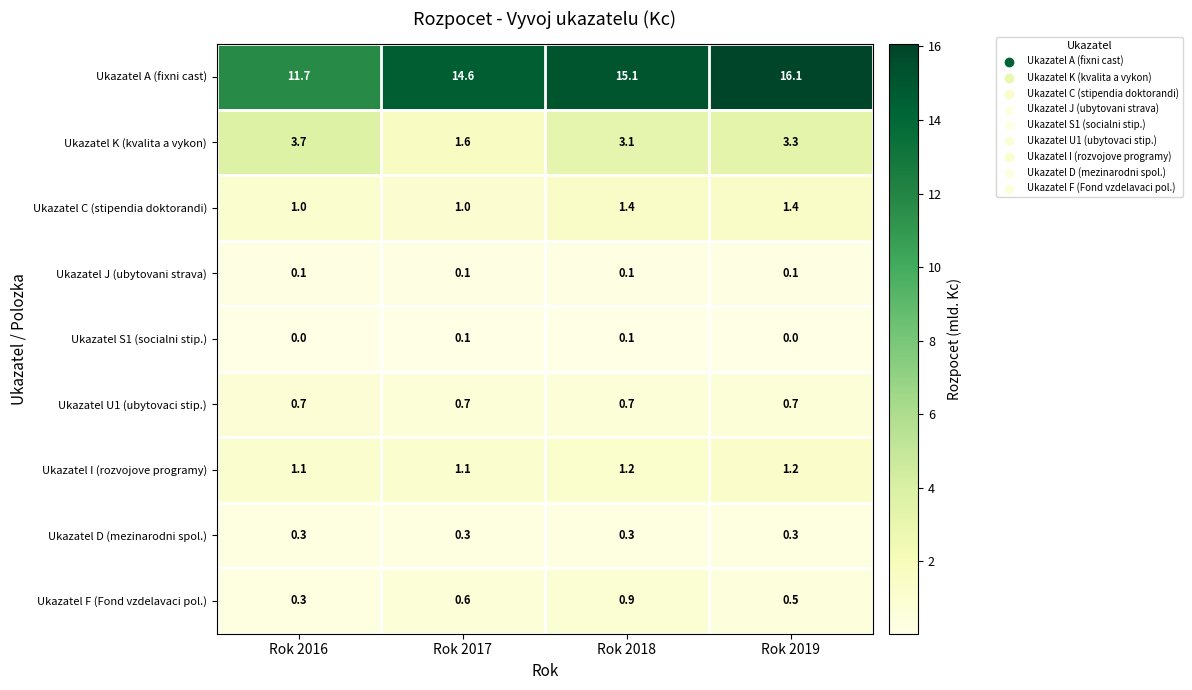

What is the average value of the Ukazatel K (kvalita a vykon) series?

2.9